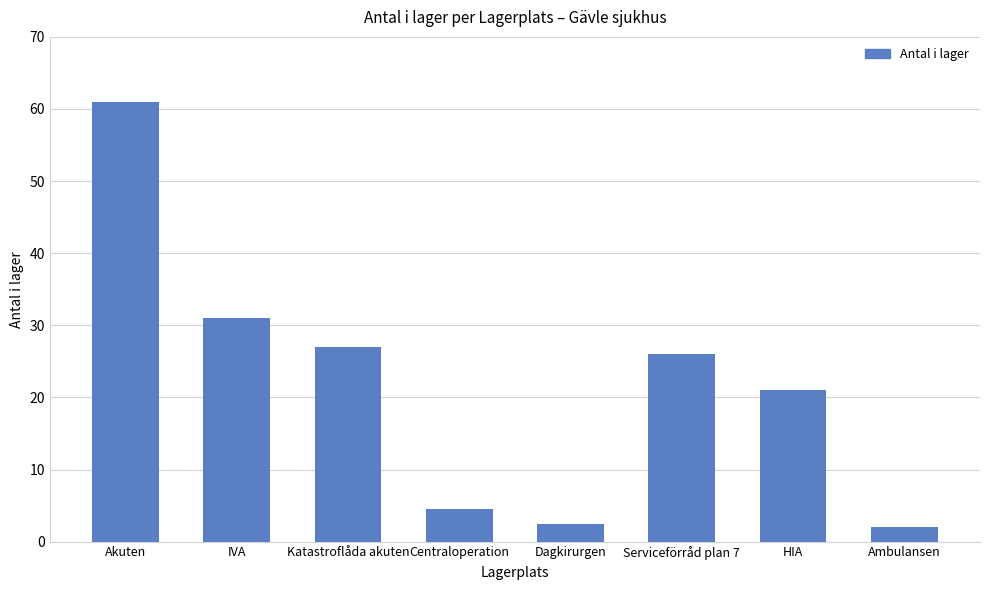

Which category has the highest value across all series?

Akuten